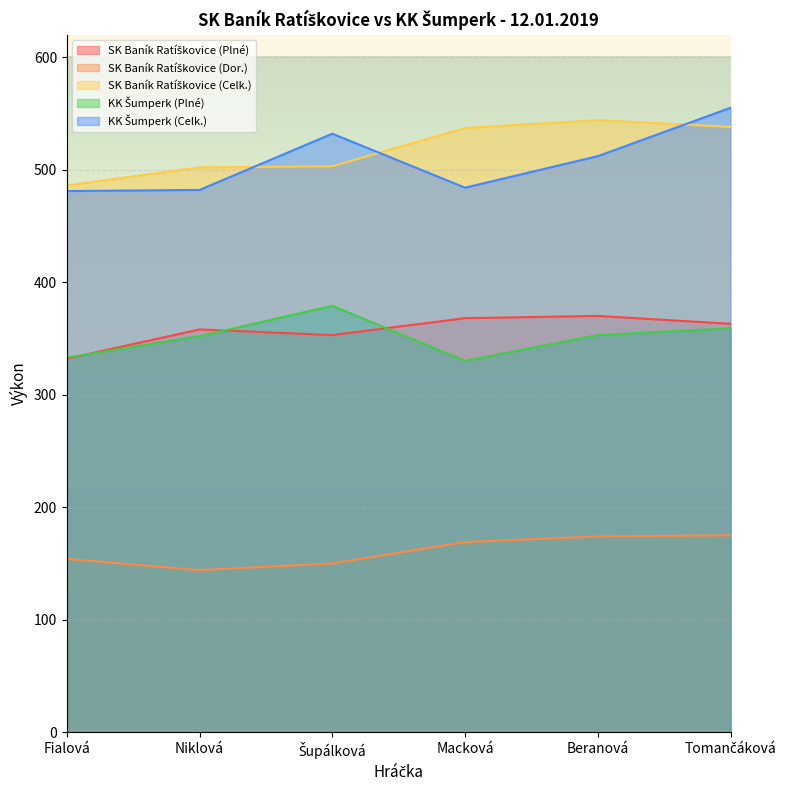

Reading left to right, transcribe all the data shown in this chart.

SK Baník Ratíškovice (Plné): 332	358	353	368	370	363
SK Baník Ratíškovice (Dor.): 154	144	150	169	174	175
SK Baník Ratíškovice (Celk.): 486	502	503	537	544	538
KK Šumperk (Plné): 333	352	379	330	353	359
KK Šumperk (Celk.): 481	482	532	484	512	555